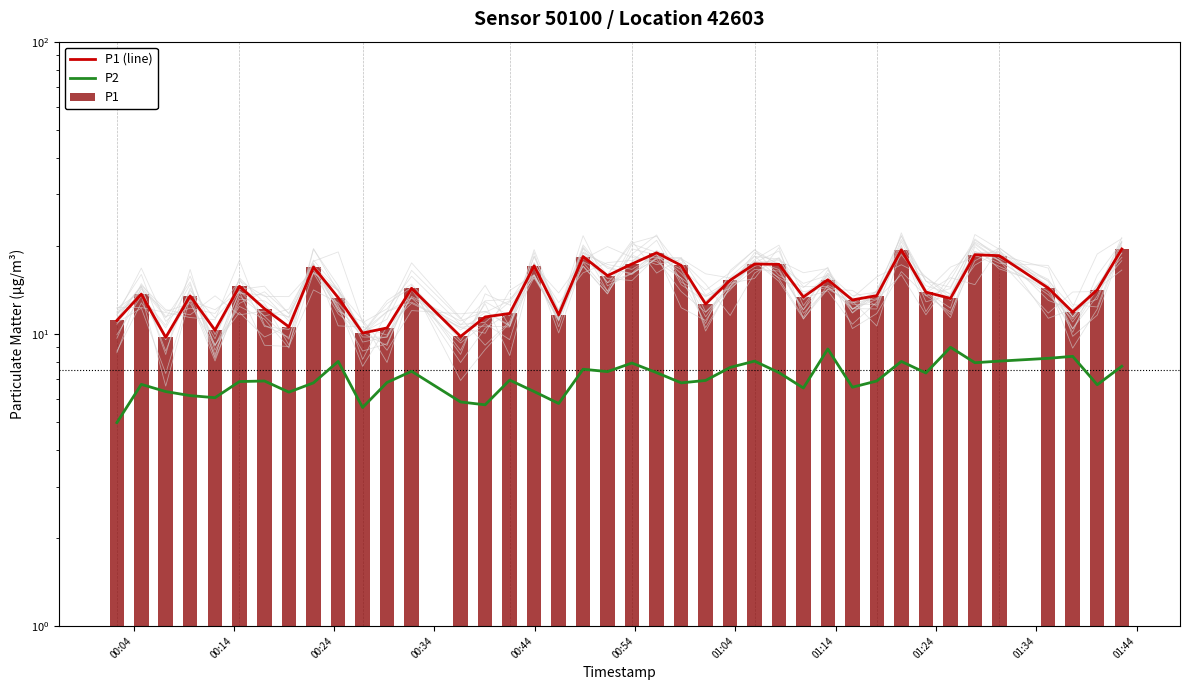

Which series has the widest spread of values?

P1 (line)